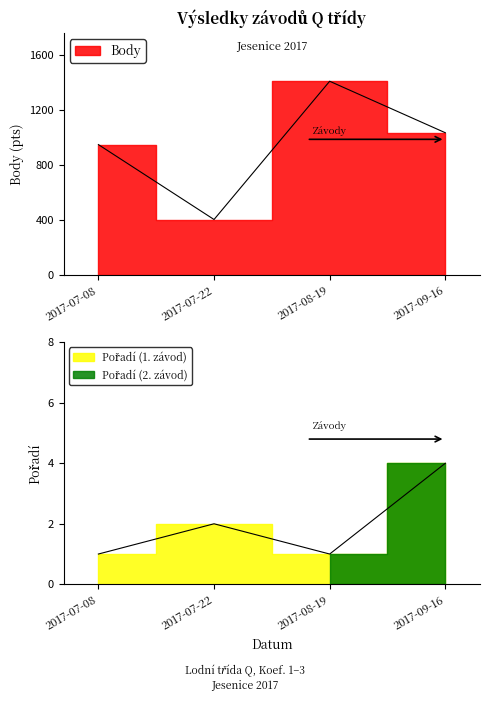

What is the difference between the Body values at 2017-07-22 and 2017-09-16?

630